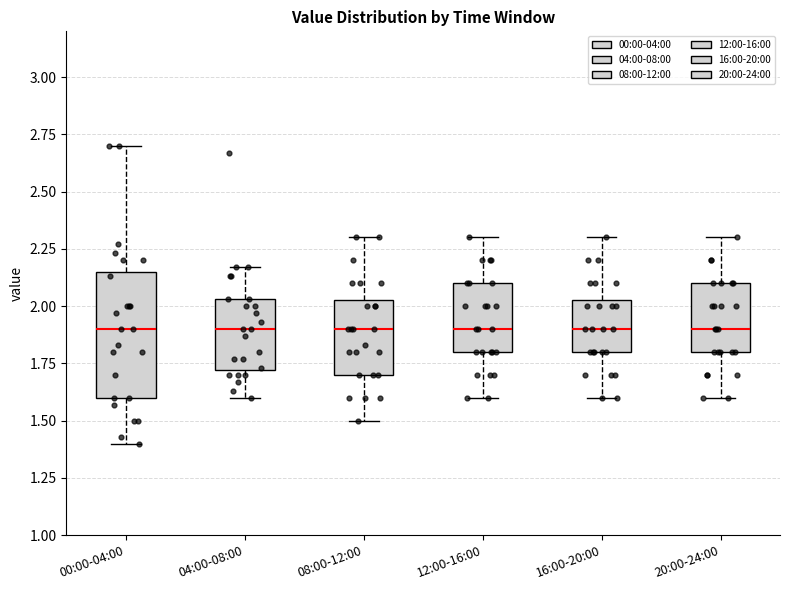

Which box is the tallest, from its lower edge to its upper edge?

00:00-04:00